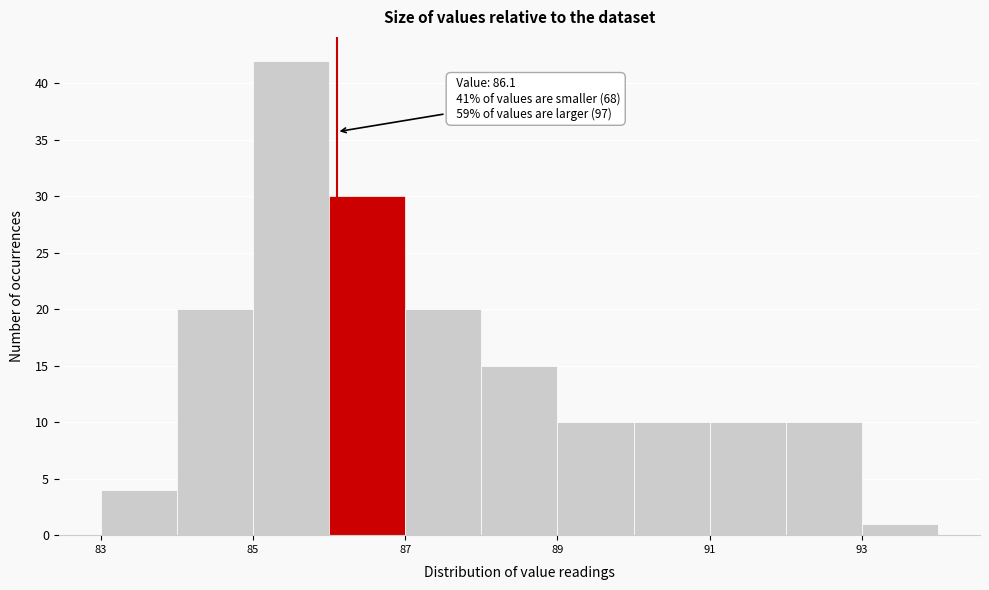

Which range on the x-axis has the tallest bar?

85 to 86